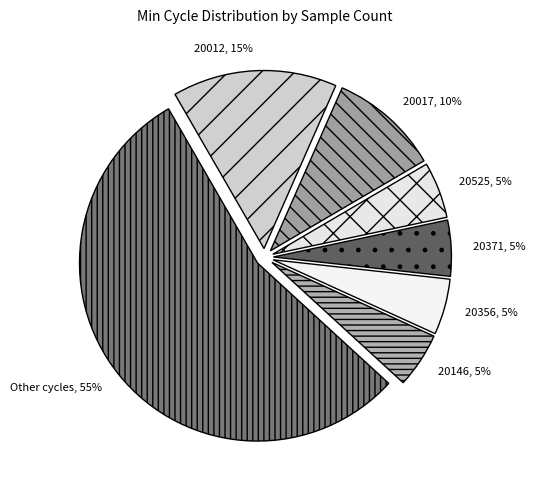

Does 20017 represent more than half of the total?

No